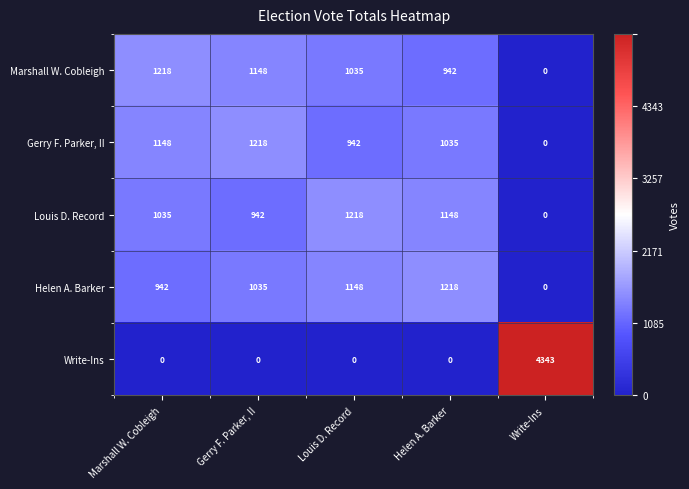

Where does the Marshall W. Cobleigh series first go above 1035?

Marshall W. Cobleigh